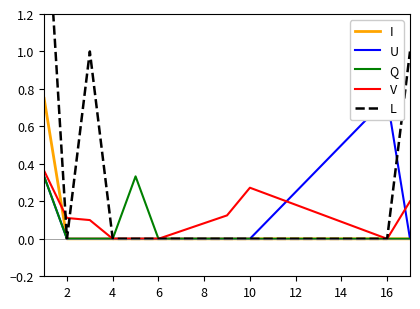

What are all the series names shown in the legend?

I, U, Q, V, L